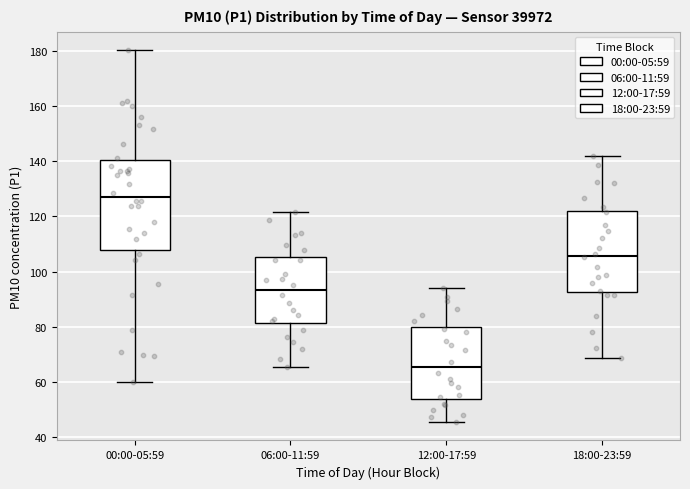

Reading left to right, read every box against the y-axis: the position of its median line, the range the box covers, and the ends of its whiskers. The values are not printed on the chart, so give them approximately, as read against the axis.

00:00-05:59: median 128, box 108 to 140, whiskers 60 to 180
06:00-11:59: median 94, box 82 to 106, whiskers 66 to 122
12:00-17:59: median 66, box 54 to 80, whiskers 46 to 94
18:00-23:59: median 106, box 92 to 122, whiskers 68 to 142